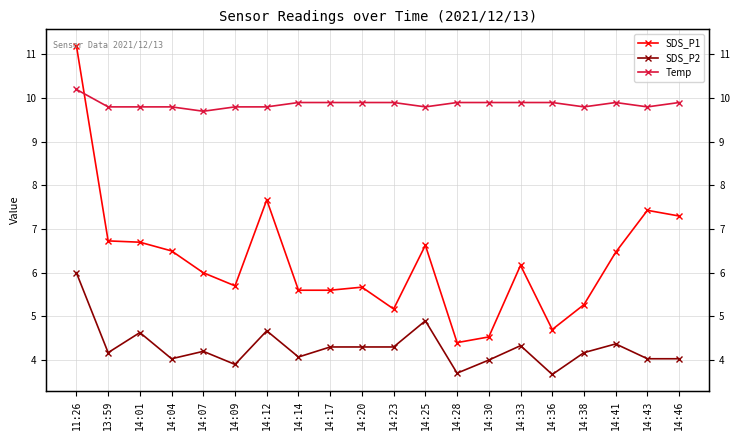

Which label corresponds to the smallest value in the chart?

14:36